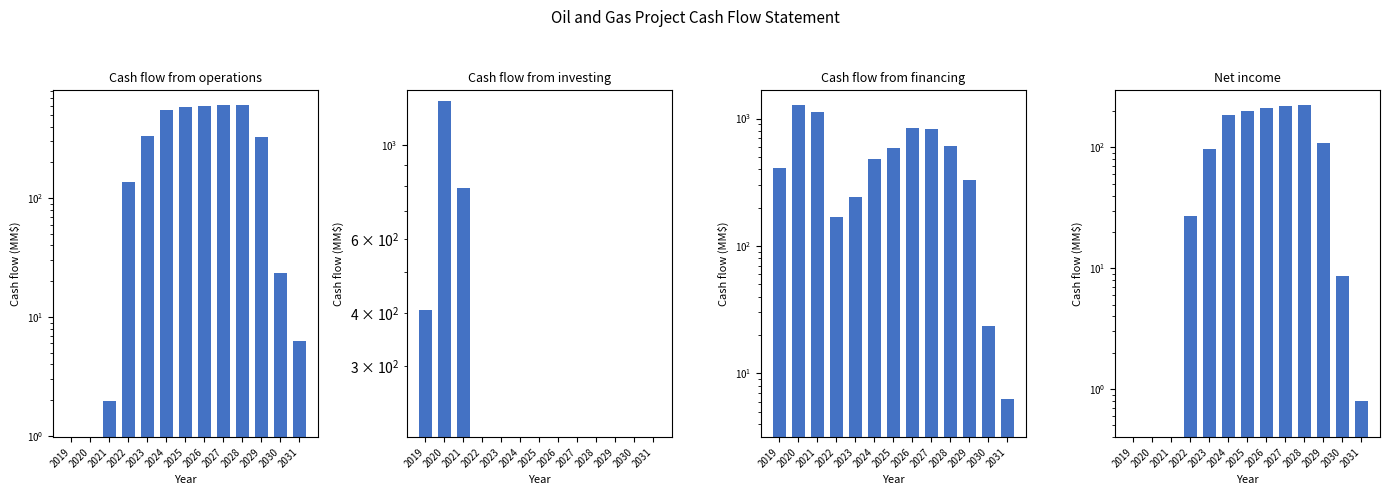

Does the chart contain stacked bars?

No